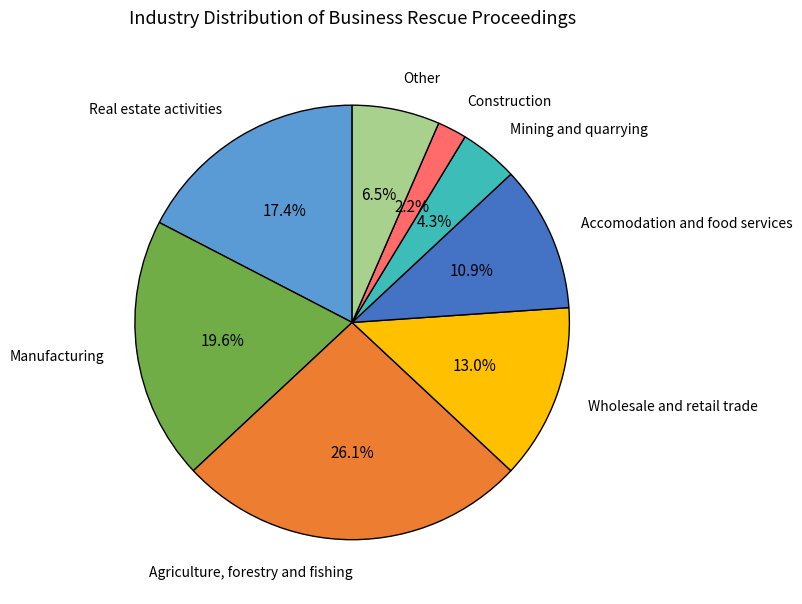

To the nearest percent, what is the difference between the largest and smallest slice percentages?

24%